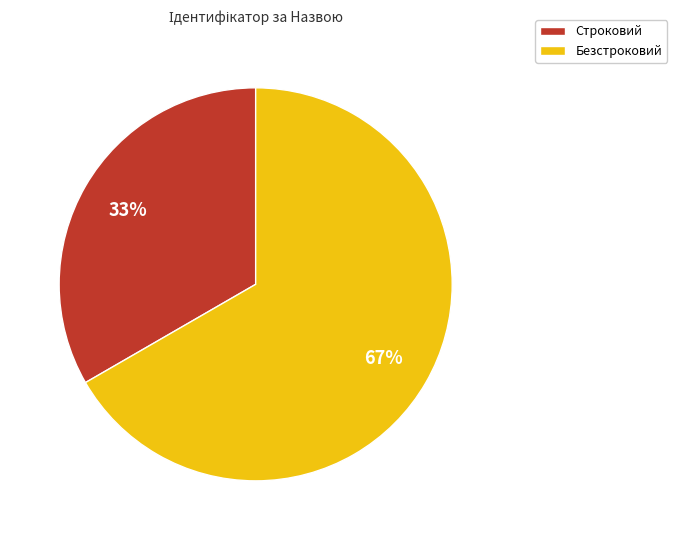

Is it true that Строковий is 33% of the pie?

True